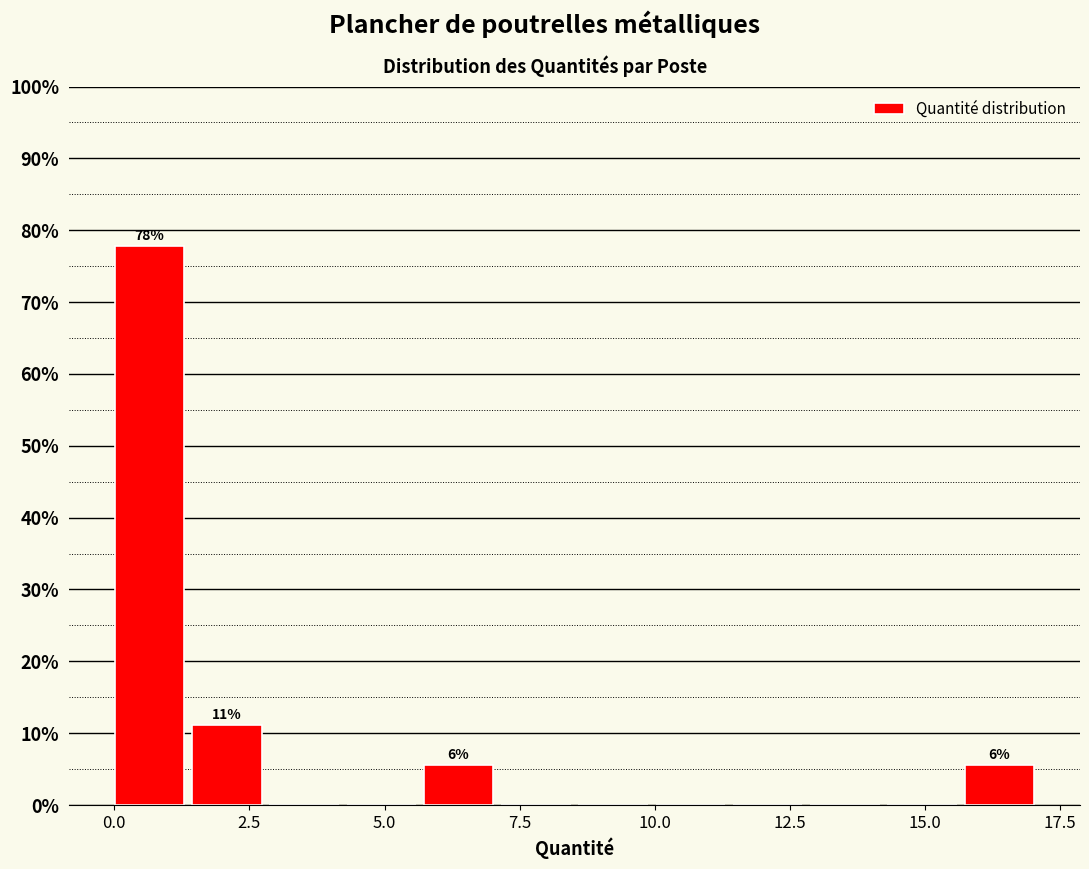

Read against the x-axis, roughly where is the centre of the tallest bar?

0.5